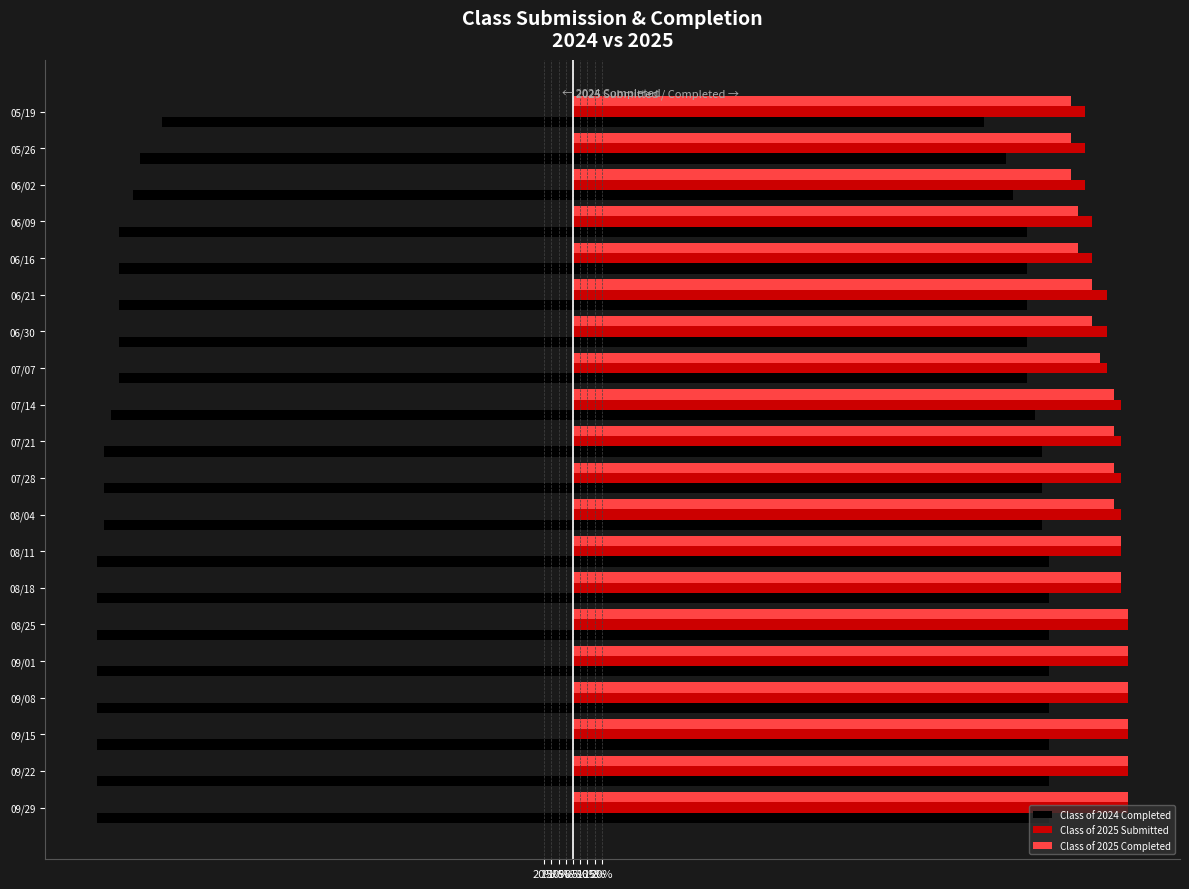

What is the difference between the maximum and minimum values in the Class of 2024 Completed series?

0.4